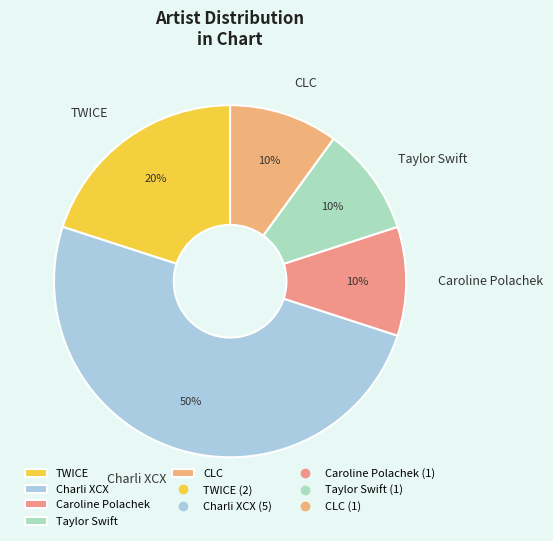

Approximately how many times larger is the value at TWICE compared to Taylor Swift?

2.0